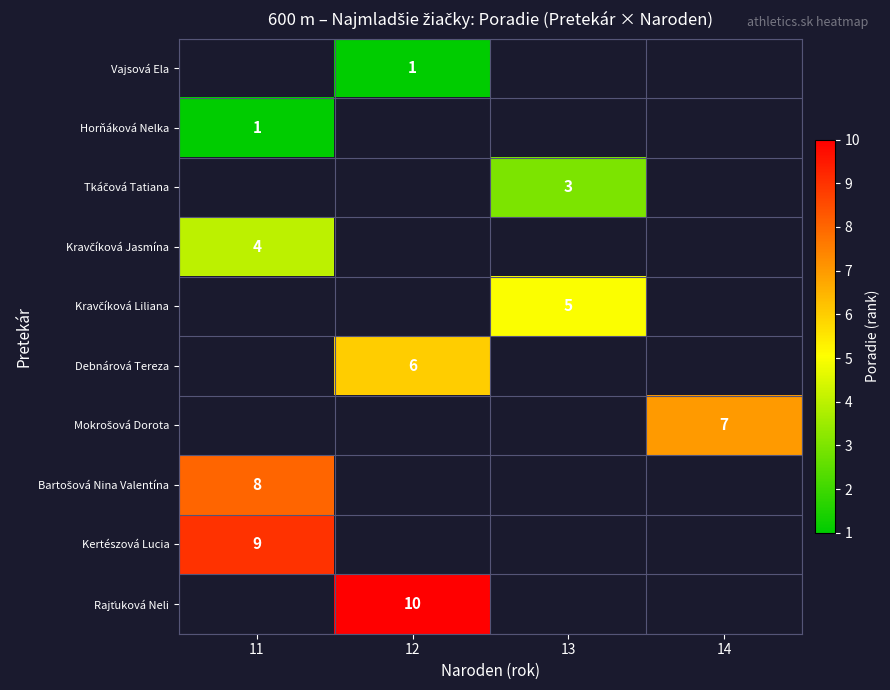

Count the number of categories in the chart.

4